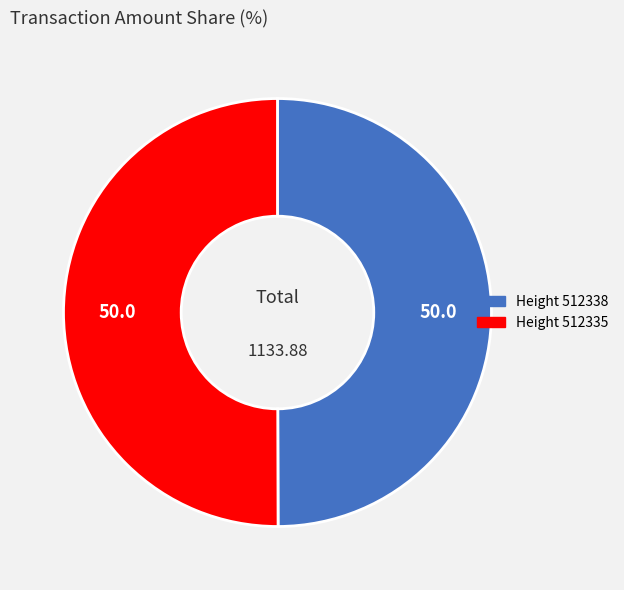

How many slices are in this pie chart?

2